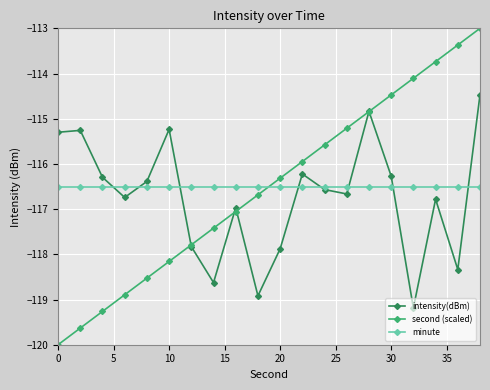

What is the value of the second (scaled) point at the 4th from the left?

-118.9